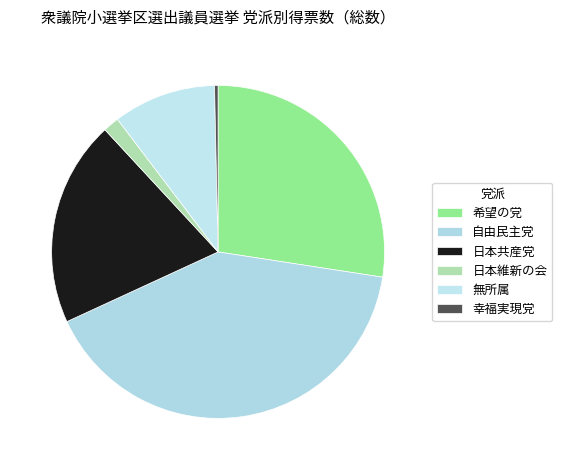

Between 希望の党 and 無所属, which is larger?

希望の党